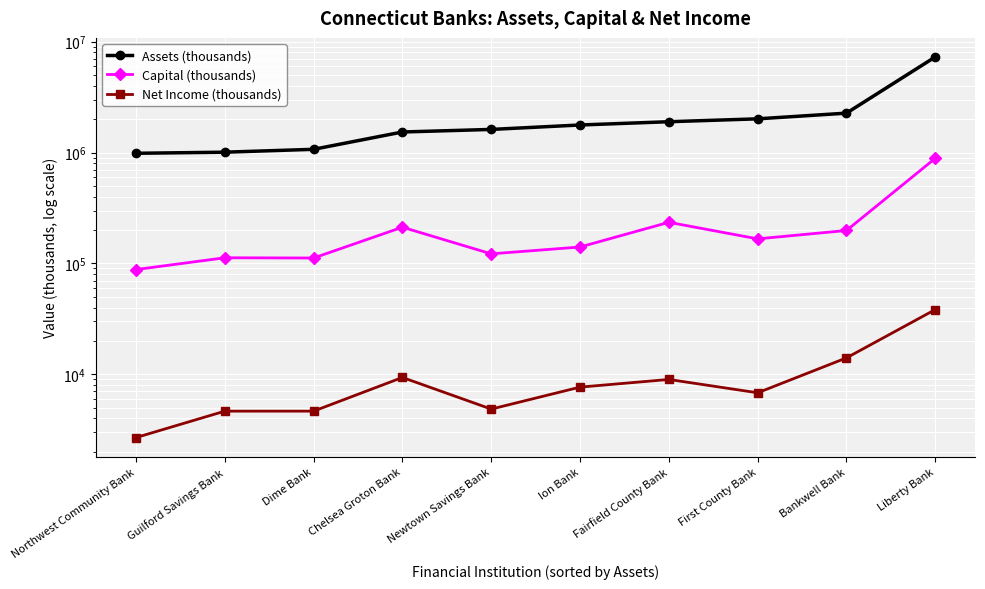

Which series changed the most between Dime Bank and Chelsea Groton Bank?

Assets (thousands)